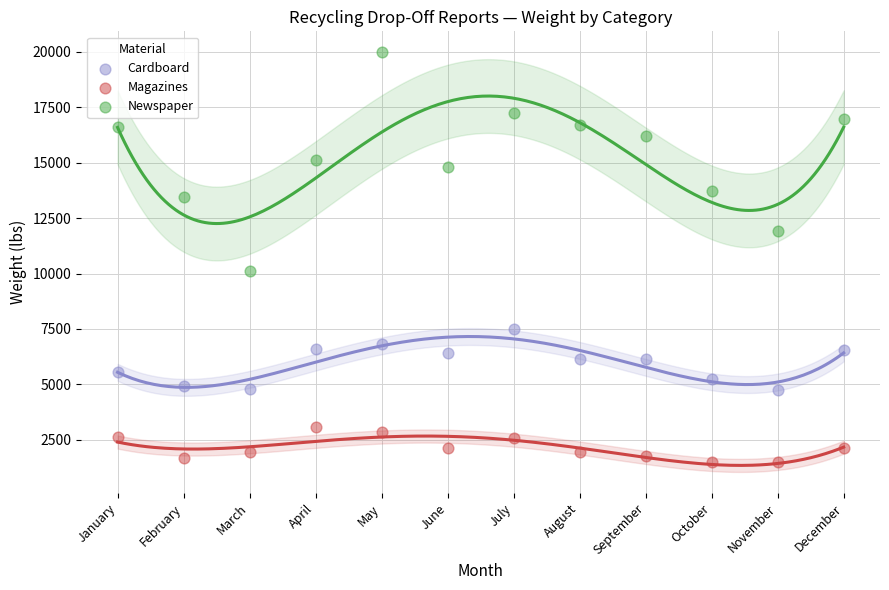

Across all data points, what is the range of Y values (max minus min)?

18516